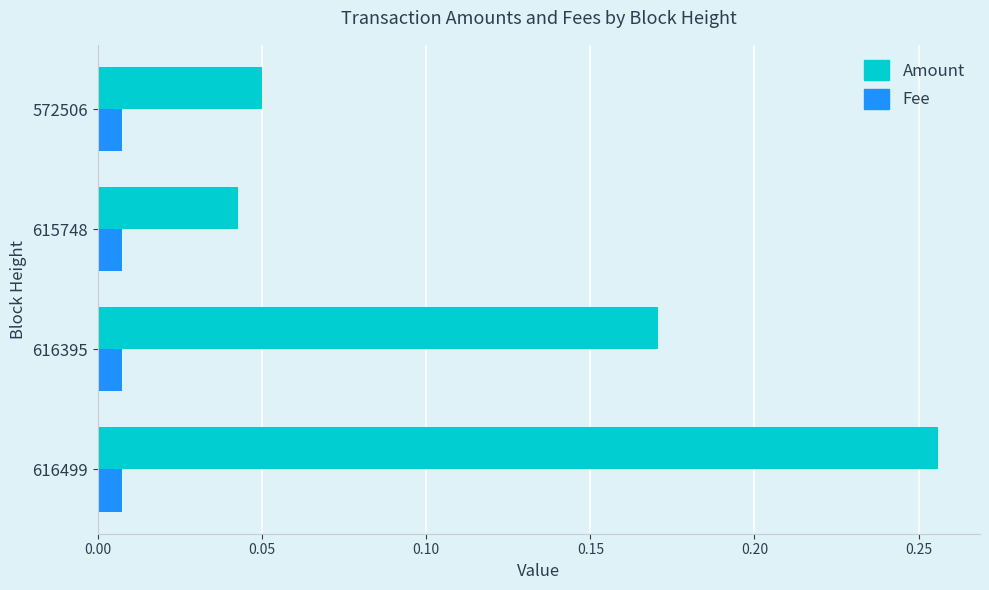

True or false: Amount has a value of 0.3 at 616395.

False